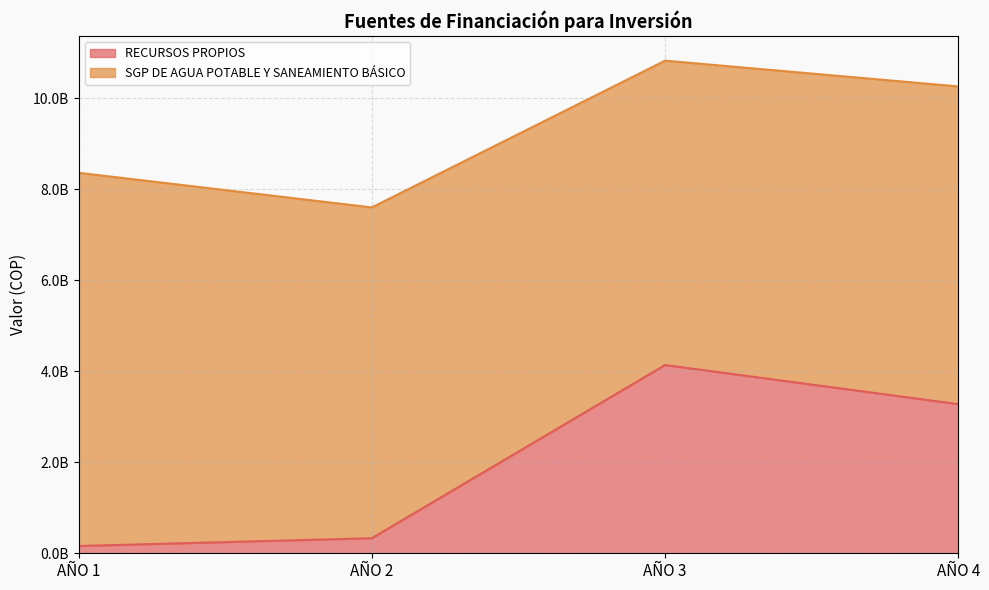

How many interior local peaks (higher than both neighbors) does the data have?

1